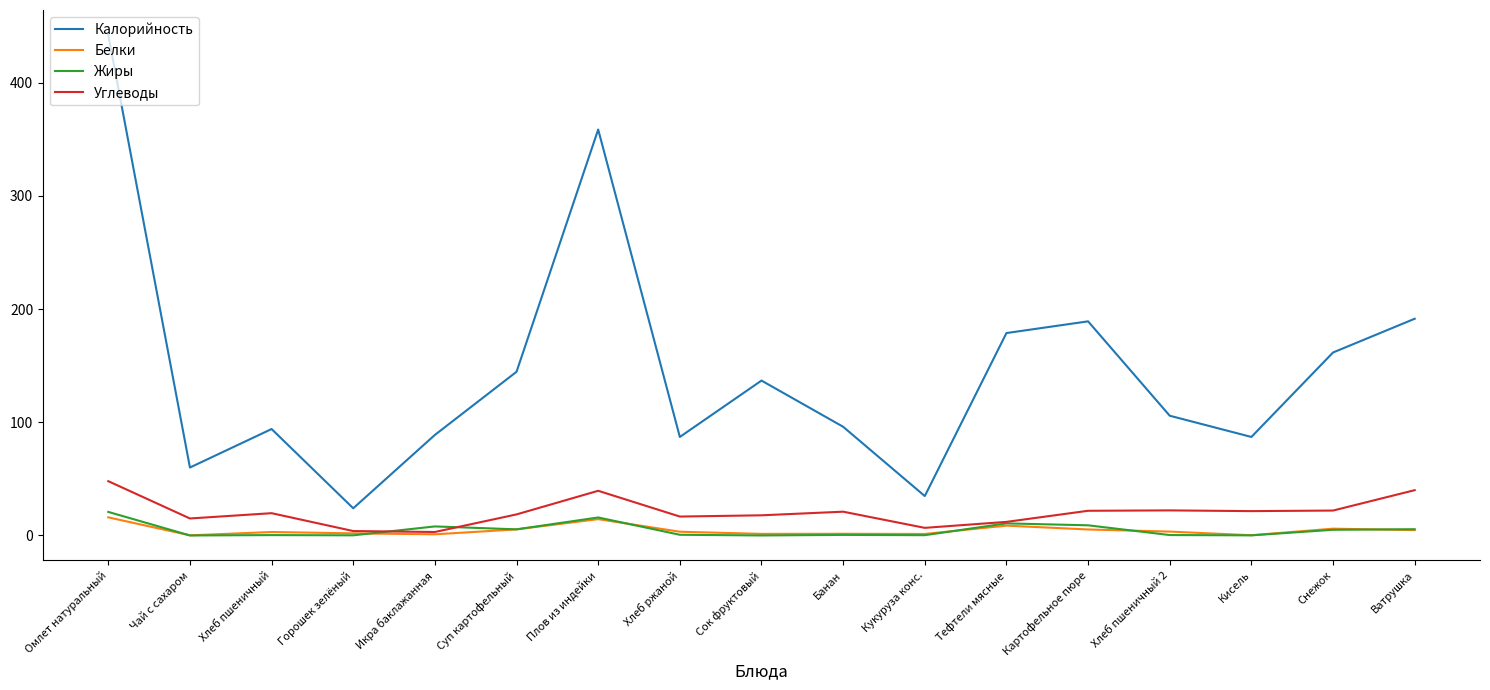

What is the lowest value of the Калорийность series?

24.0